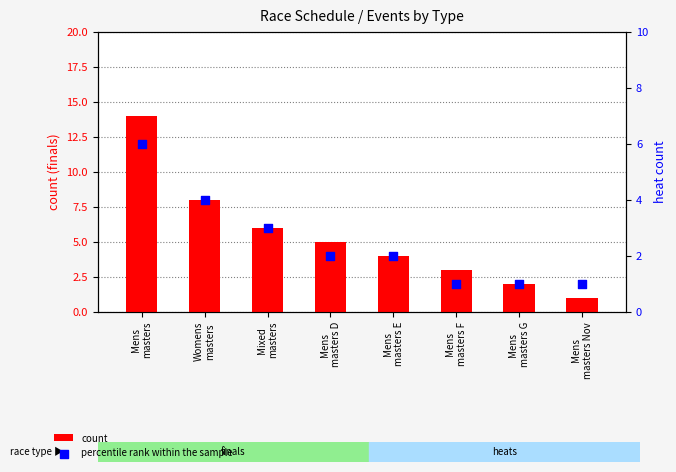

Which series has the largest total across all categories?

count